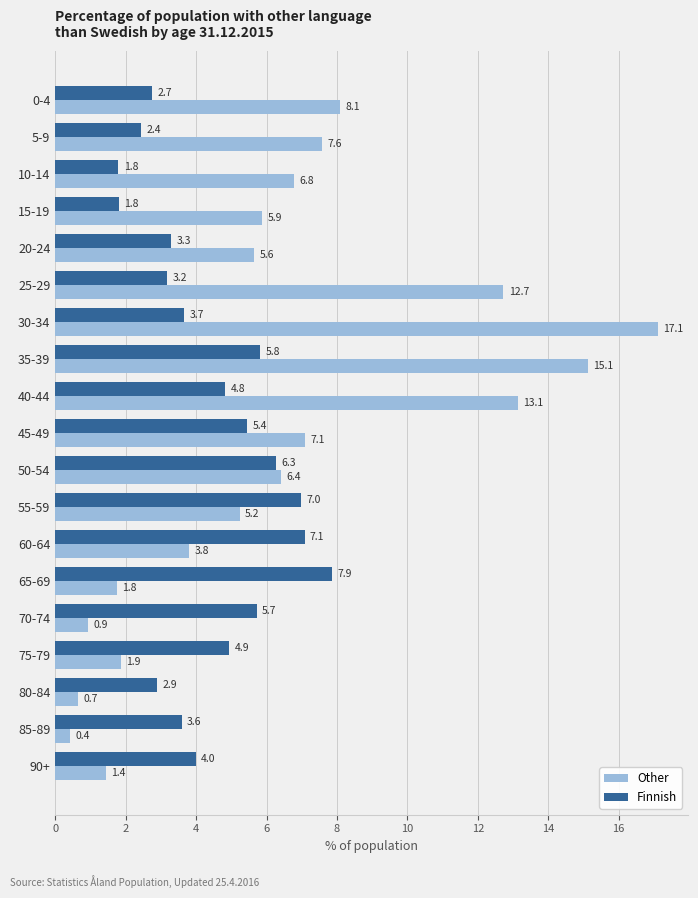

What is the difference between the Other values at 65-69 and 10-14?

5.0